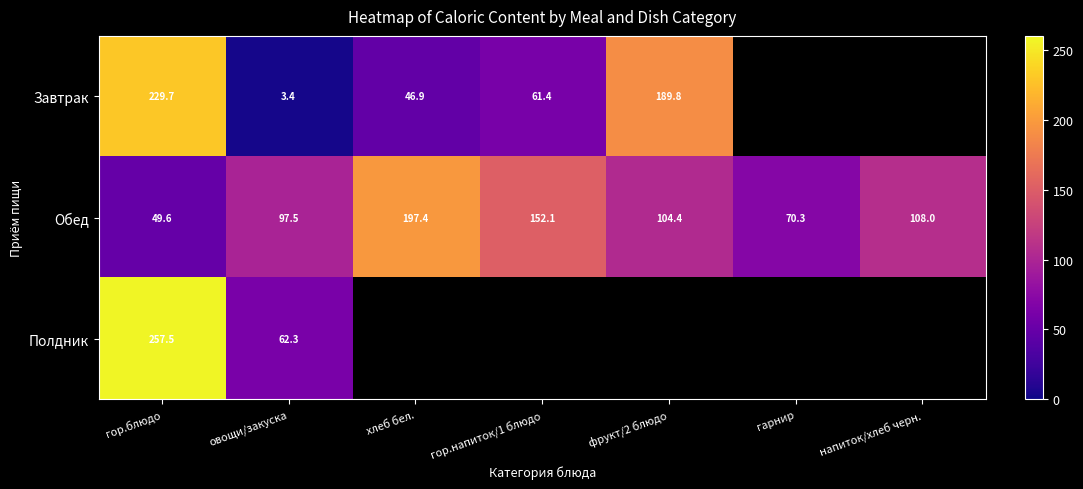

List the labels in order of Обед value, smallest first.

гор.блюдо, гарнир, овощи/закуска, фрукт/2 блюдо, напиток/хлеб черн., гор.напиток/1 блюдо, хлеб бел.